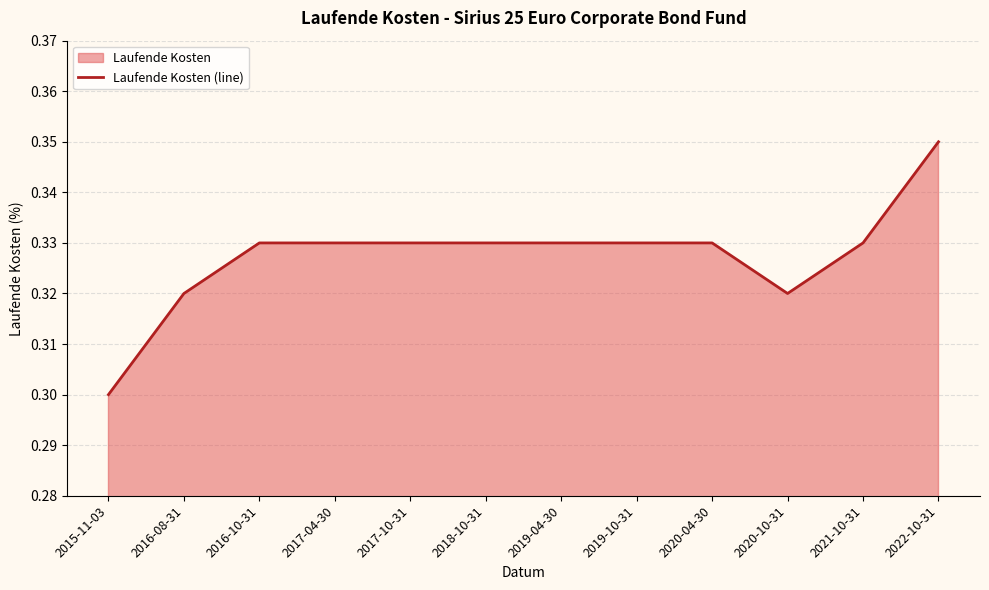

Read the value at 2021-10-31.

0.3